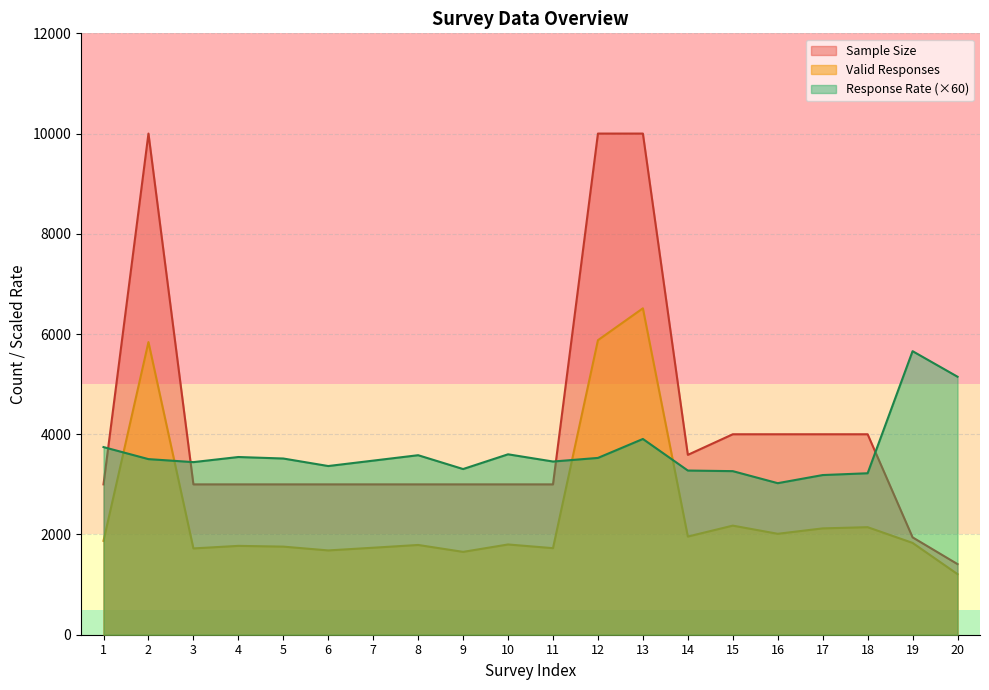

True or false: Sample Size and Valid Responses cross at least once.

False